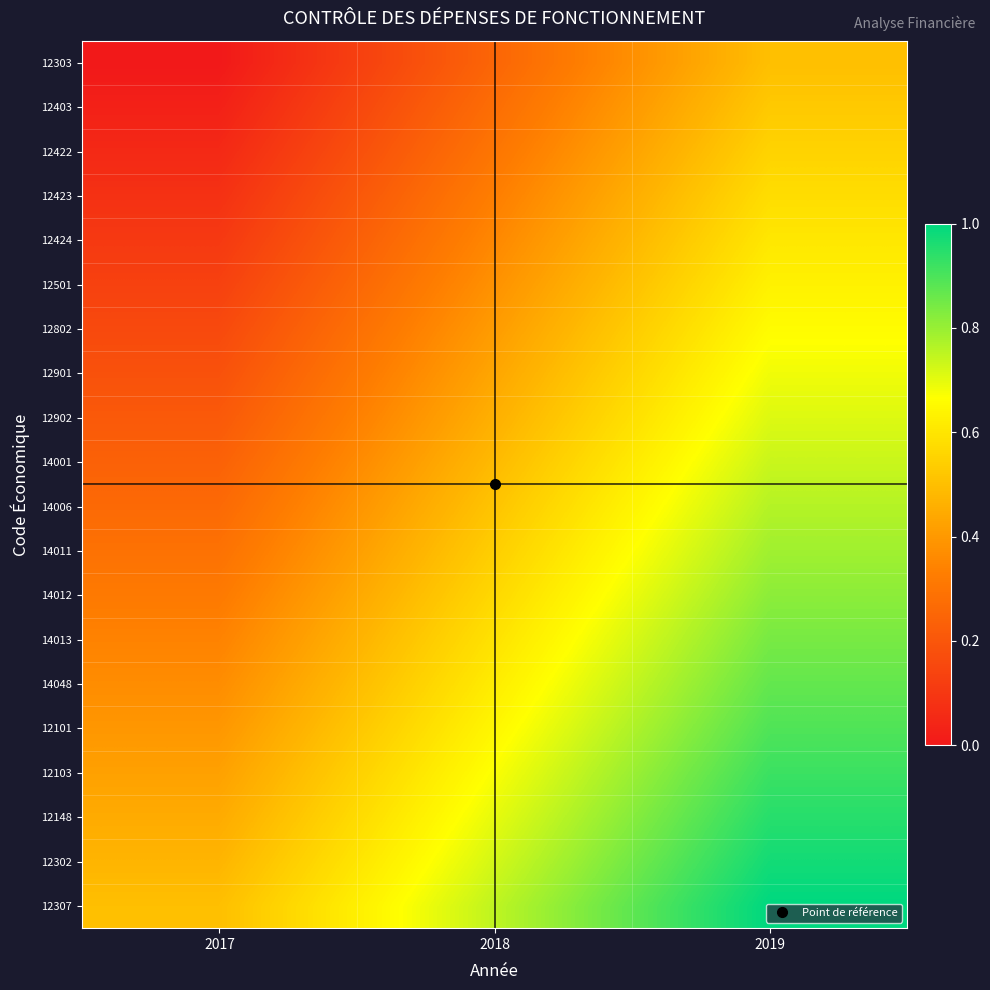

At which category is the sum across all series the highest?

2019